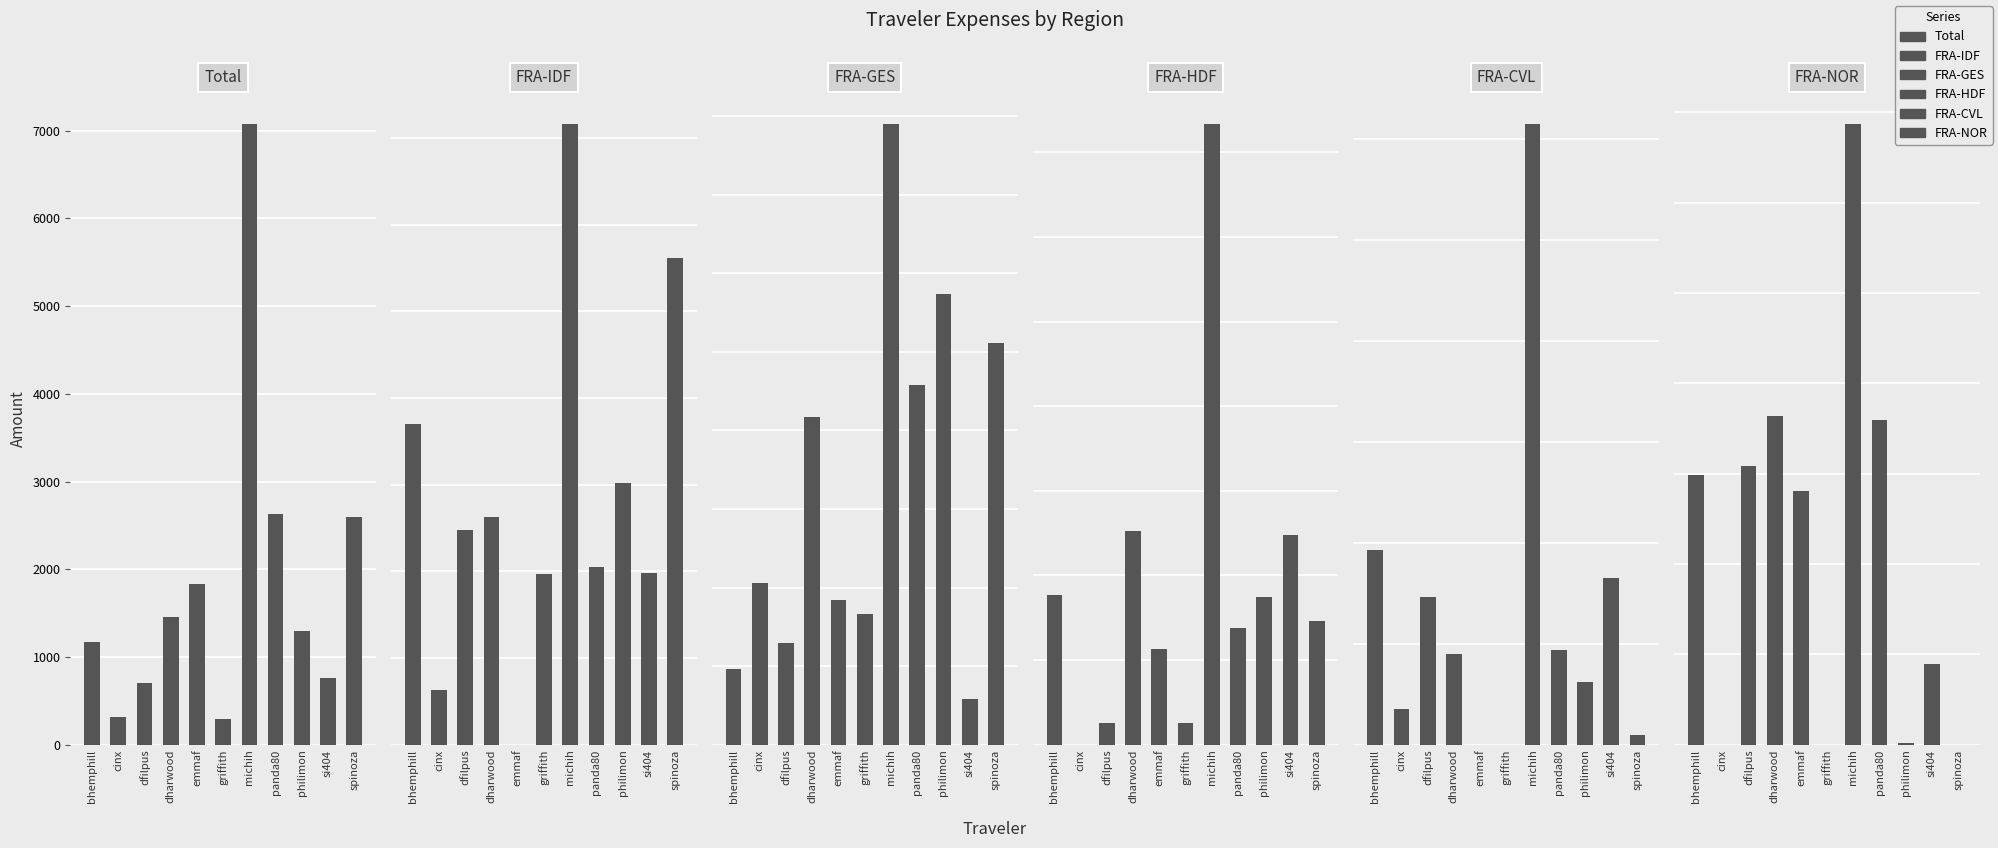

Reading left to right, transcribe all the data shown in this chart.

Total: 1167.8	319.4	708.6	1462.0	1829.3	298.2	7074.7	2626.5	1294.8	766.2	2596.2
FRA-IDF: 185.1	31.8	124.1	131.6	0.0	98.6	358.1	102.7	151.1	99.2	280.8
FRA-GES: 96.1	205.6	129.8	417.5	184.0	166.0	789.5	458.1	573.7	58.8	511.2
FRA-HDF: 176.8	0.0	25.3	252.4	112.6	25.3	733.3	137.9	175.0	247.5	145.8
FRA-CVL: 193.3	35.5	146.0	90.4	0.0	0.0	614.8	93.7	62.6	165.3	9.5
FRA-NOR: 149.2	0.0	154.5	181.7	140.6	0.0	343.4	179.7	1.2	44.6	0.0